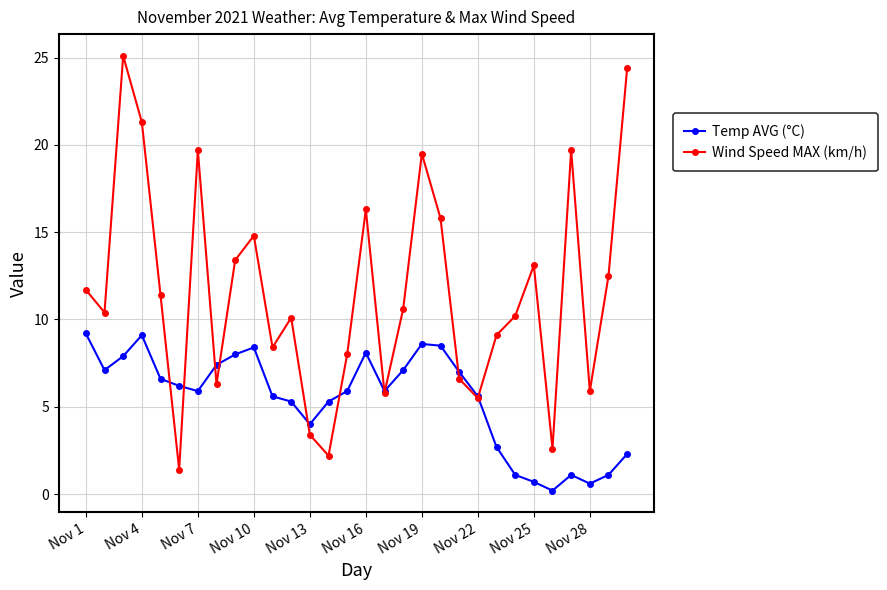

Rank the series by their maximum value, from highest to lowest.

Wind Speed MAX (km/h), Temp AVG (°C)